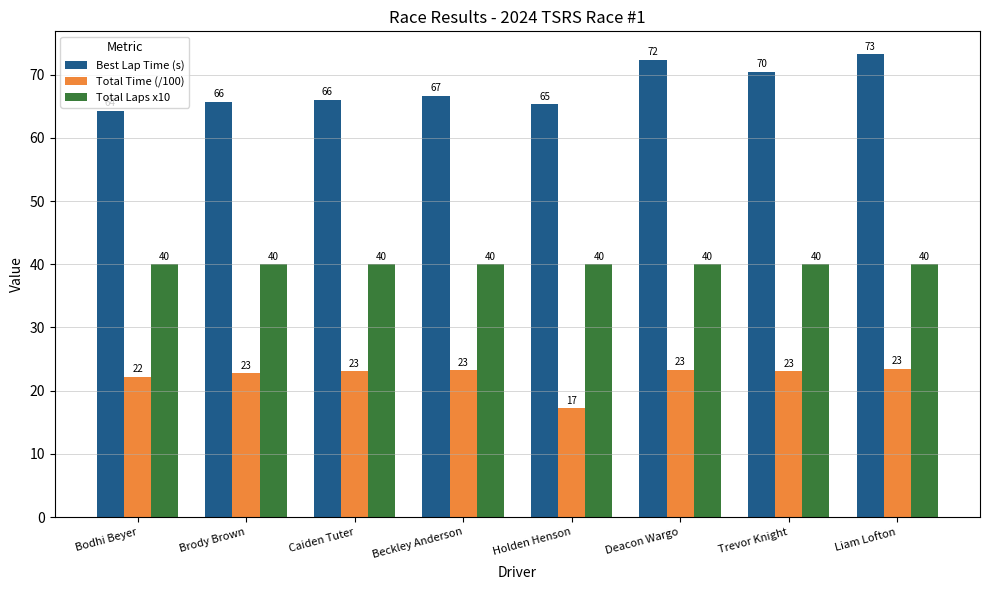

At Deacon Wargo, list the series in order from smallest to largest.

Total Time (/100), Total Laps x10, Best Lap Time (s)